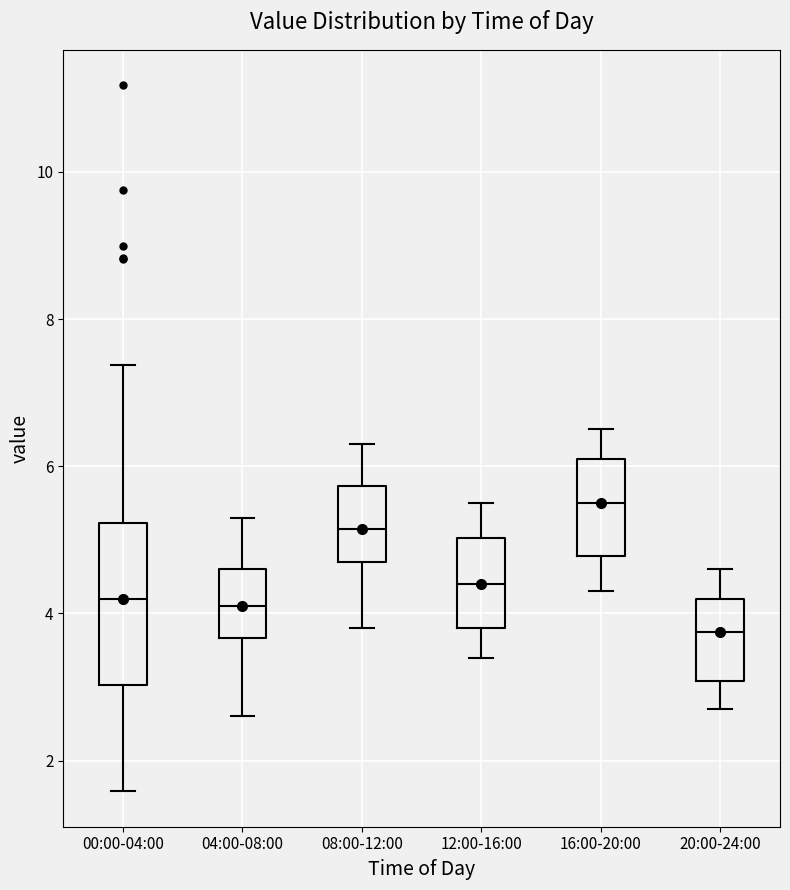

Reading left to right, transcribe this box plot: for each box, give where its median line is, the range the box spans, and where its two whiskers end, as read against the y-axis. The values are not printed on the chart, so give them approximately, as read against the axis.

00:00-04:00: median 4.2, box 3.0 to 5.2, whiskers 1.6 to 7.4
04:00-08:00: median 4.2, box 3.6 to 4.6, whiskers 2.6 to 5.4
08:00-12:00: median 5.2, box 4.8 to 5.8, whiskers 3.8 to 6.4
12:00-16:00: median 4.4, box 3.8 to 5.0, whiskers 3.4 to 5.6
16:00-20:00: median 5.6, box 4.8 to 6.2, whiskers 4.4 to 6.6
20:00-24:00: median 3.8, box 3.0 to 4.2, whiskers 2.8 to 4.6